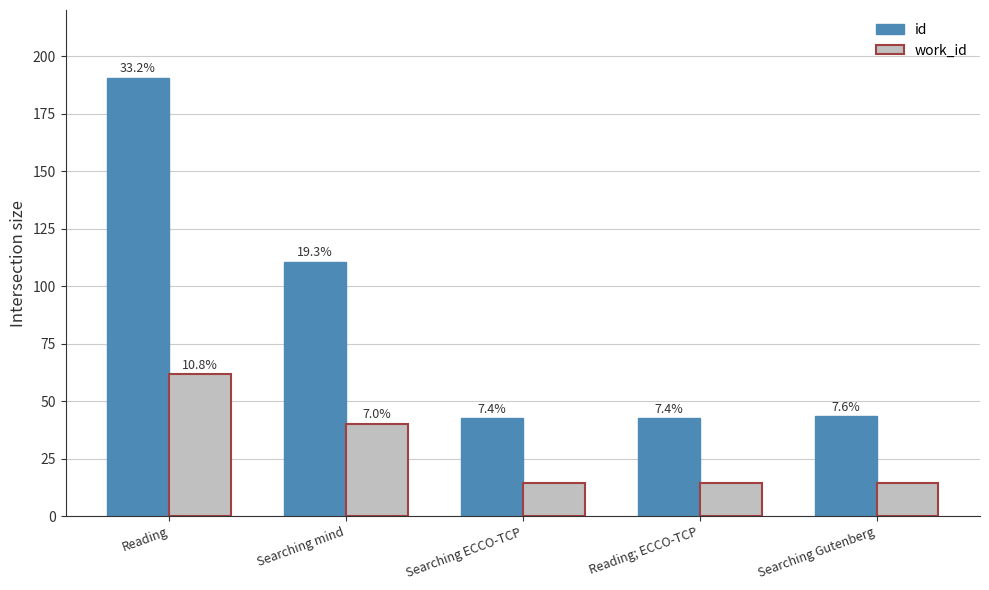

What is the total value across all series at Searching ECCO-TCP?

56.8